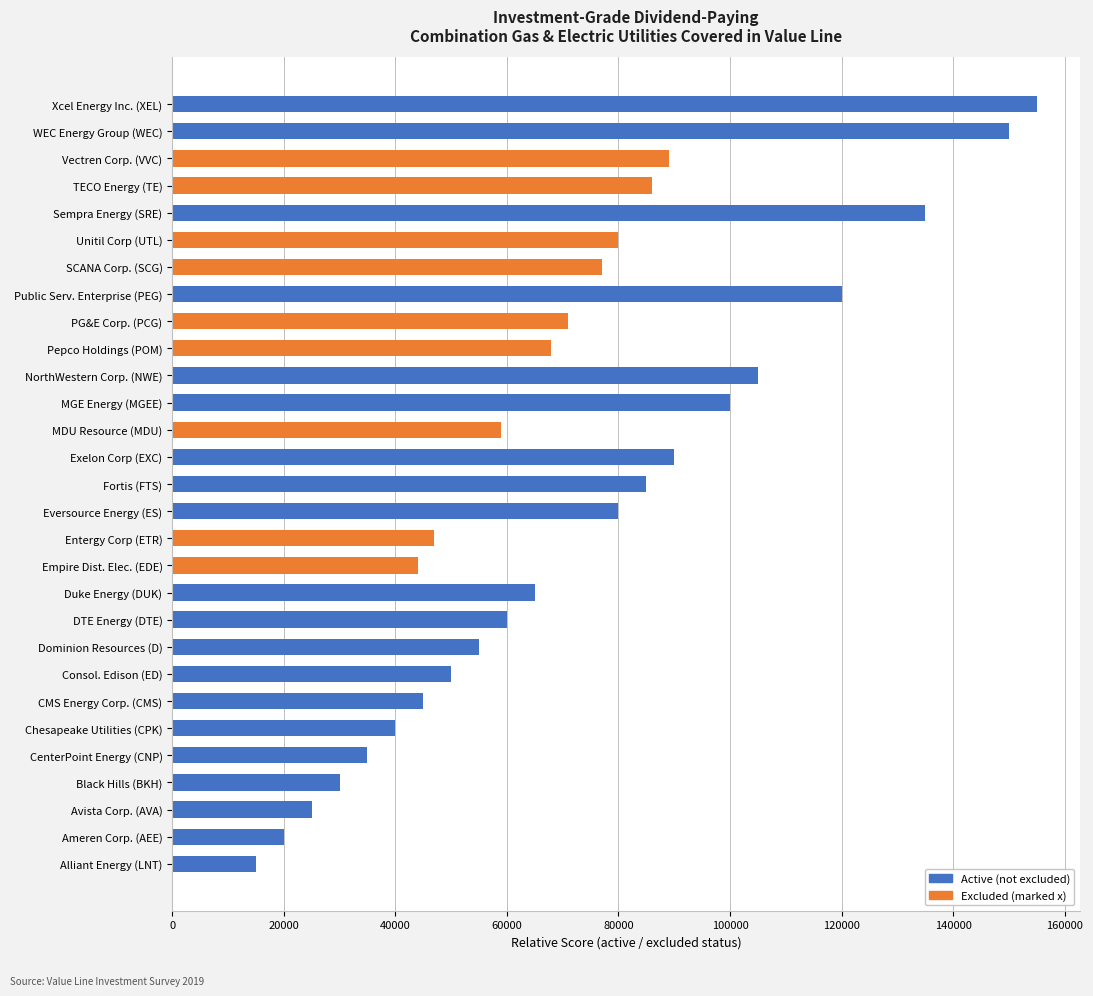

Which series has the largest total across all categories?

Active (not excluded)